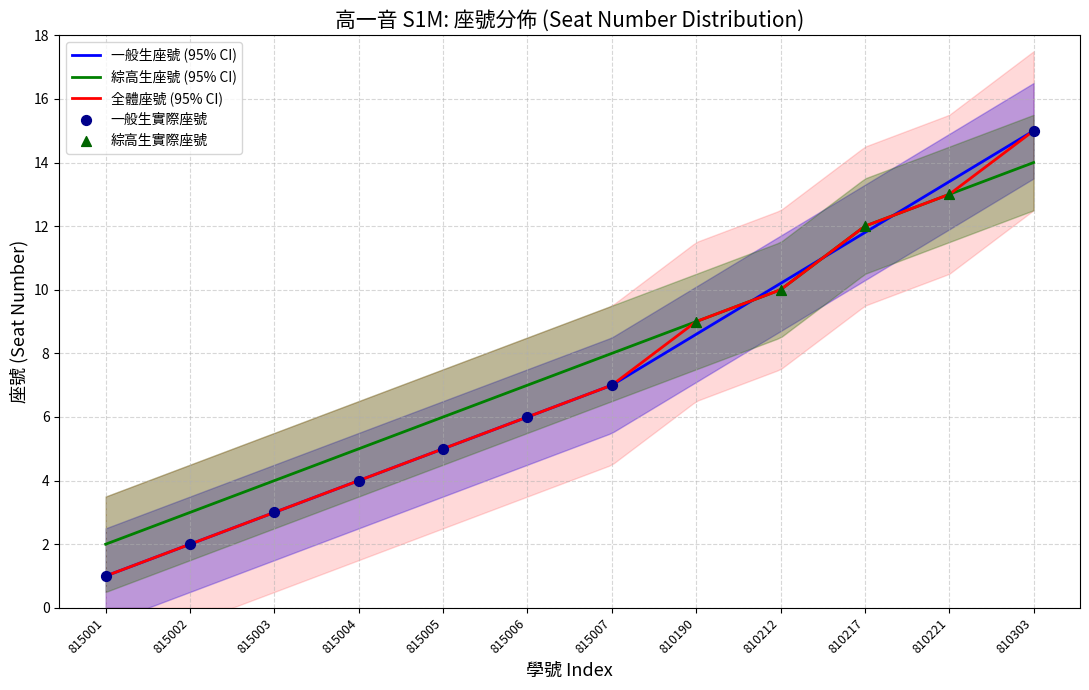

The value of 一般生座號 (95% CI) at 810303 is 8.3. True or false?

False